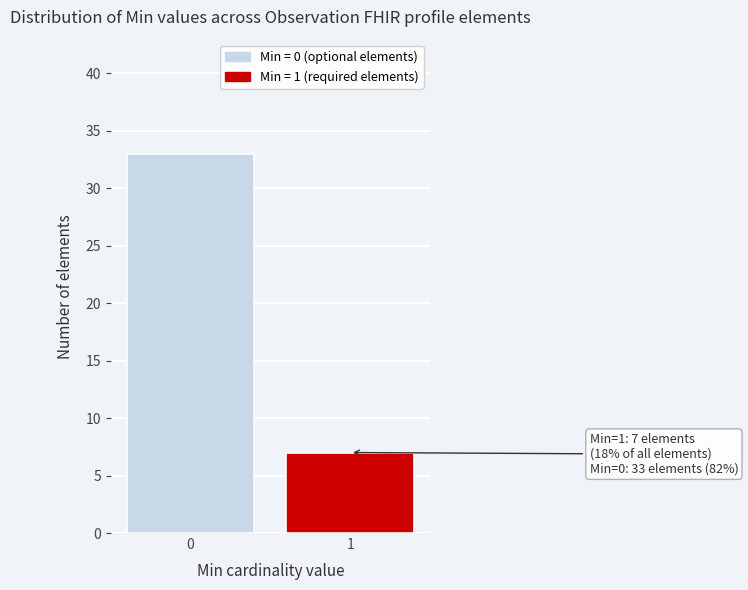

Reading left to right, list all the values displayed in this chart.

0=33	1=7